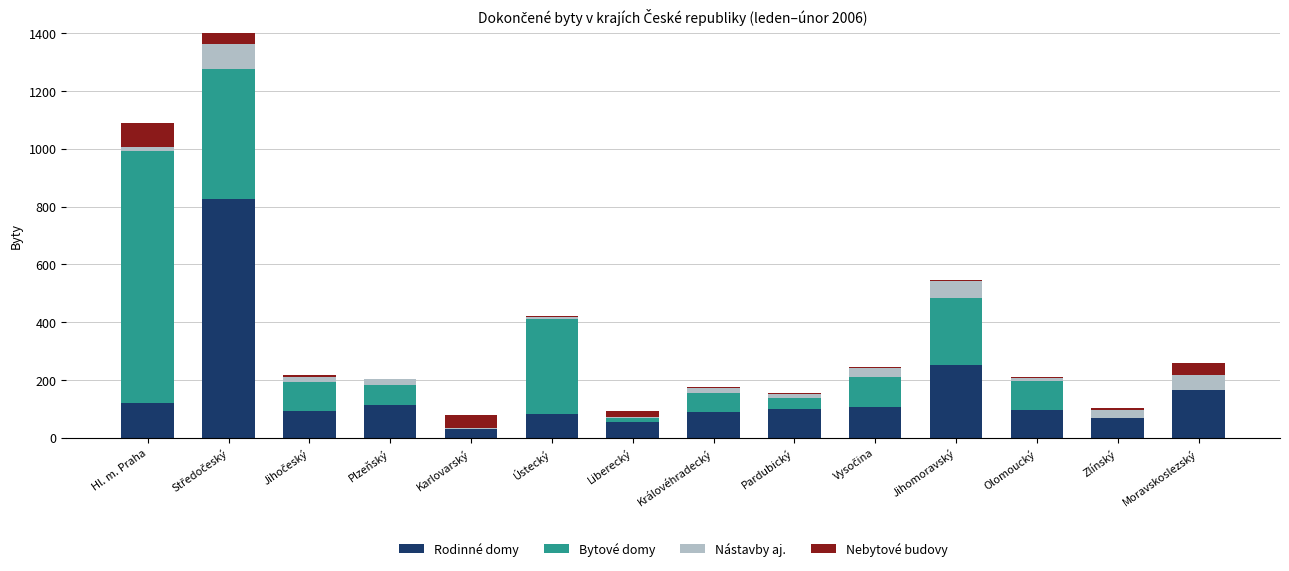

What is the average value of the Rodinné domy series?

157